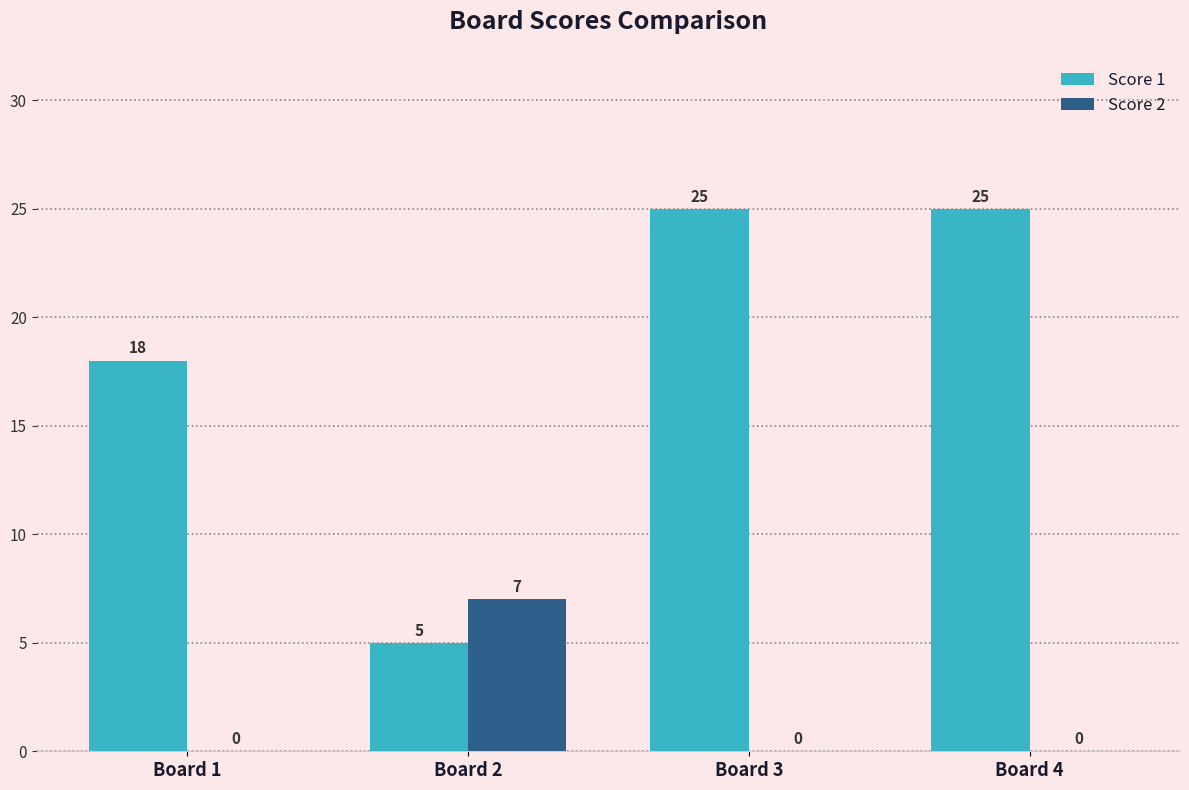

Which series has the largest total across all categories?

Score 1